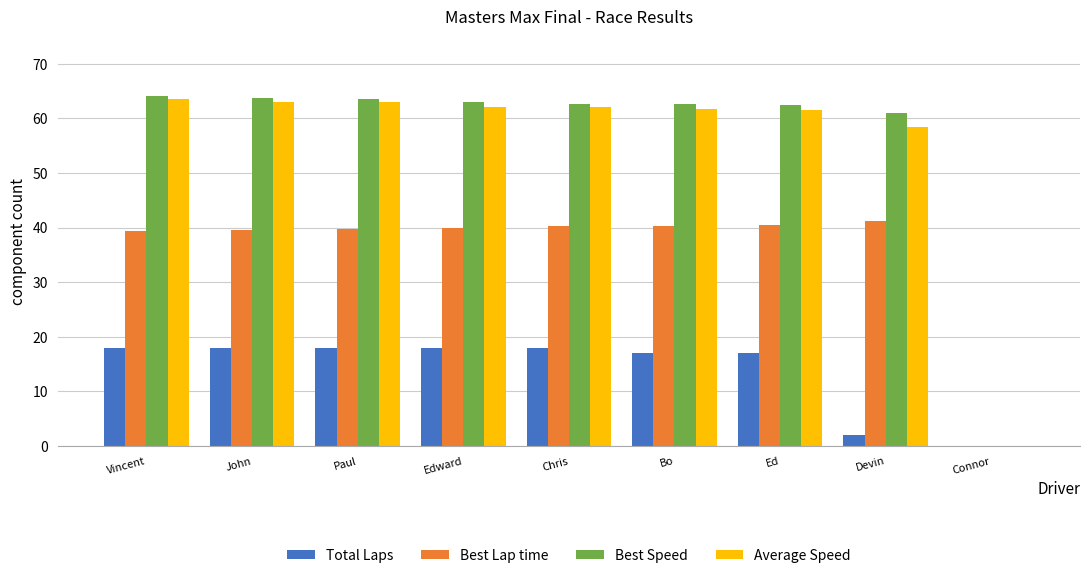

The Best Speed series shows 102.3 at Devin. True or false?

False